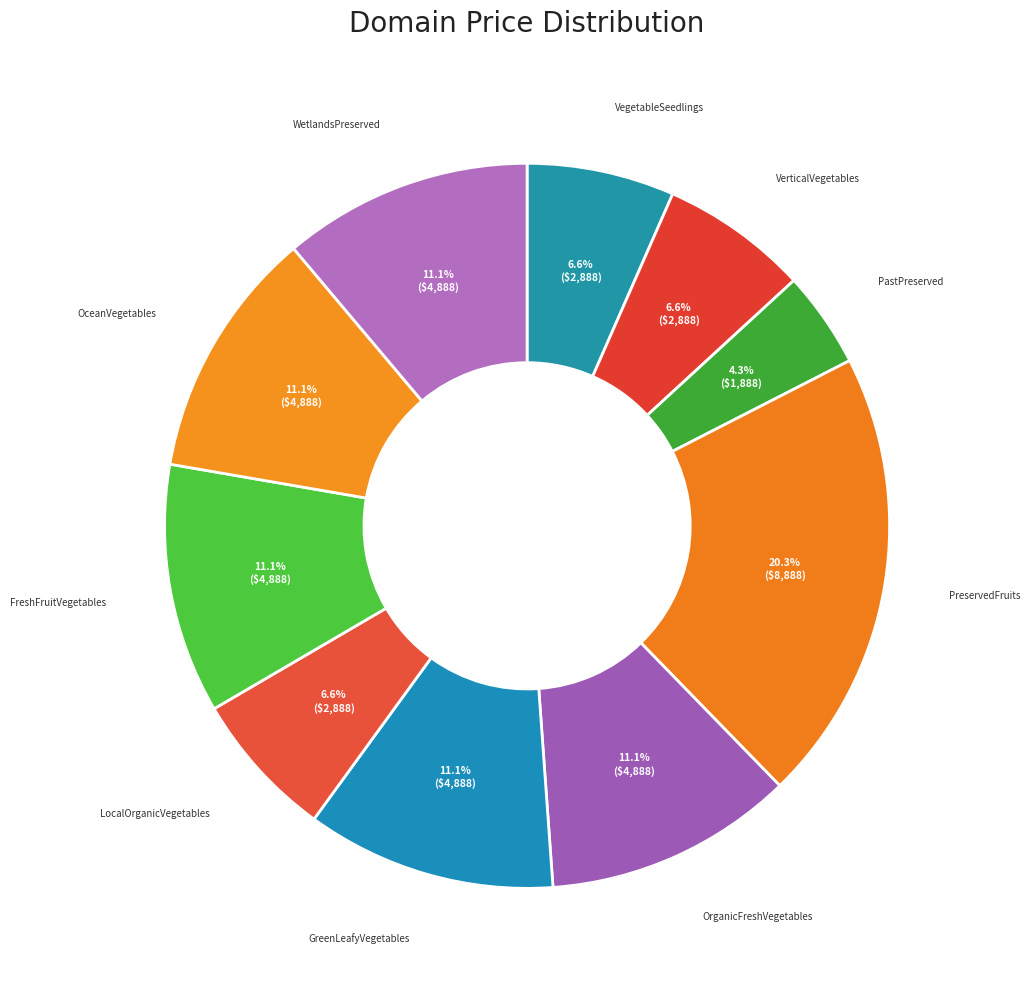

How many segments does this pie chart have?

10